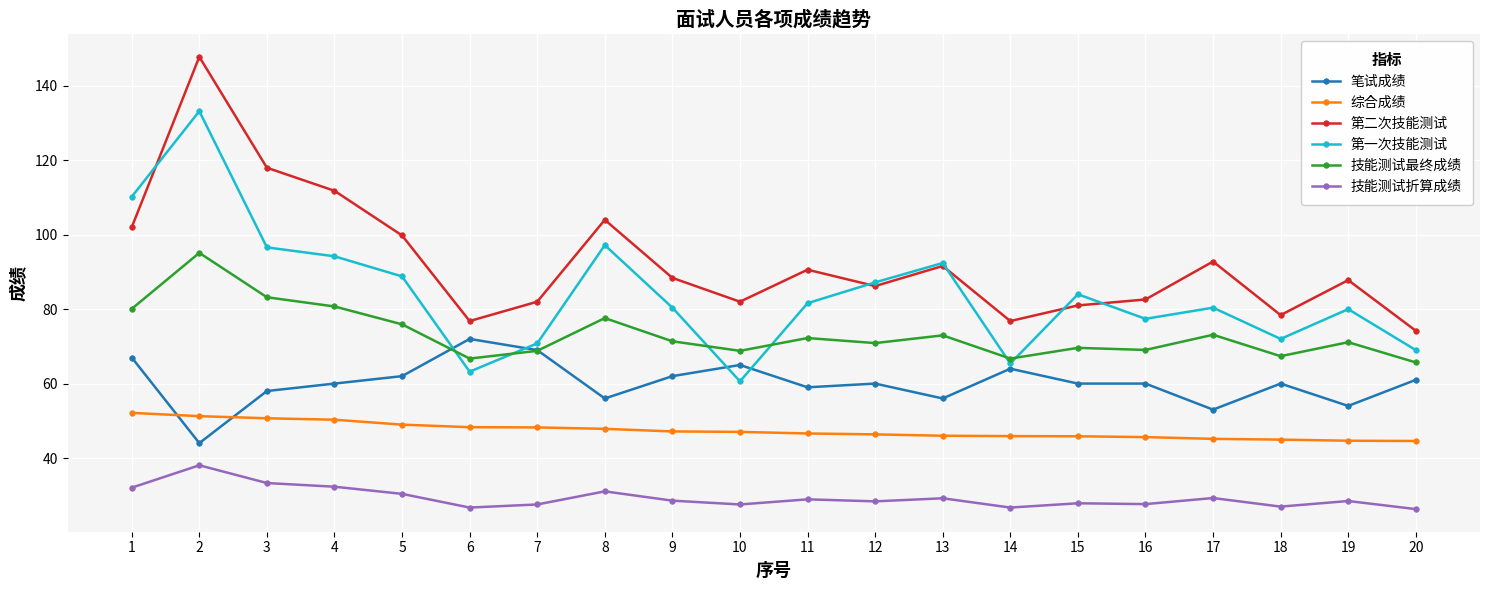

Is the value of 综合成绩 at 16 greater than the value of 笔试成绩 at 9?

No